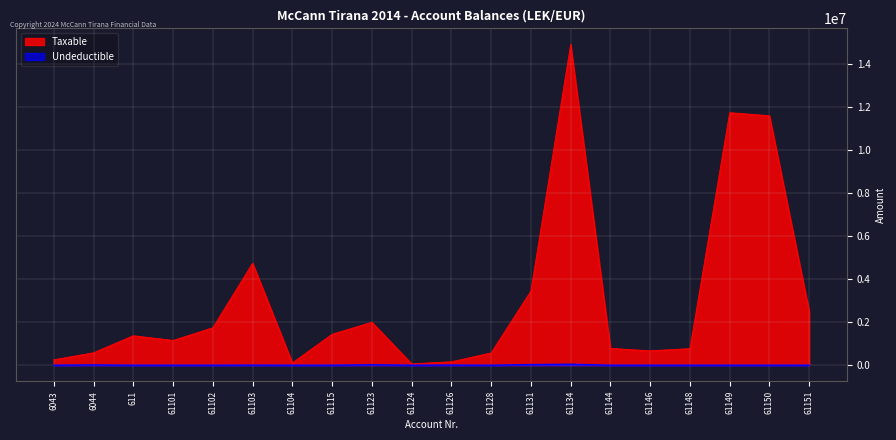

Between 61149 and 61146, which is larger?

61149